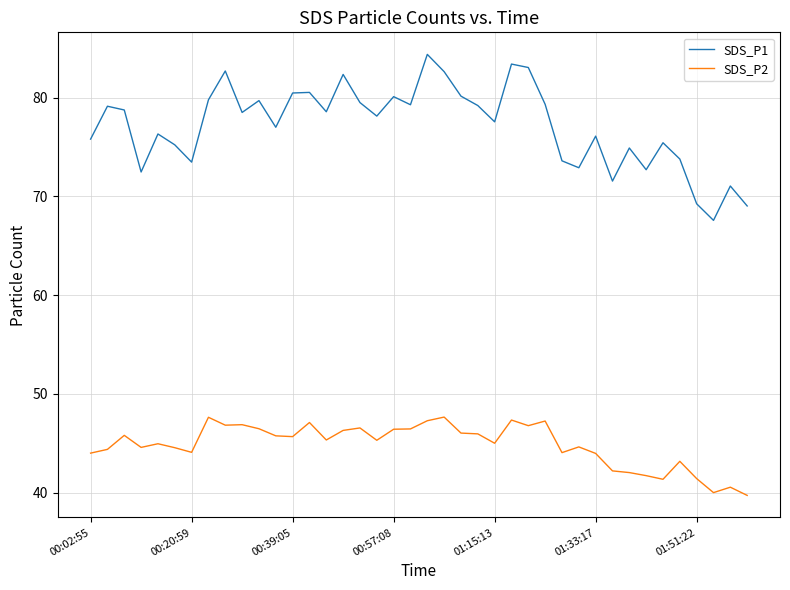

What is the minimum value shown in the chart?

39.7